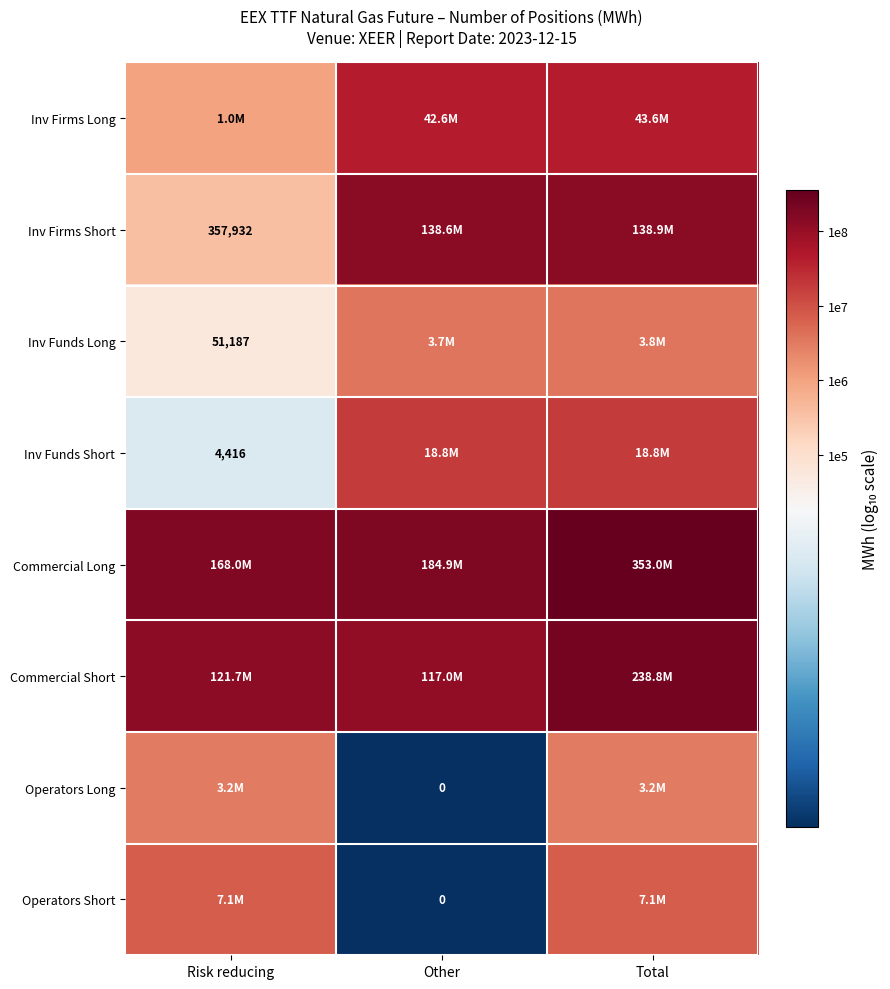

Which series has the largest total across all categories?

Commercial Long